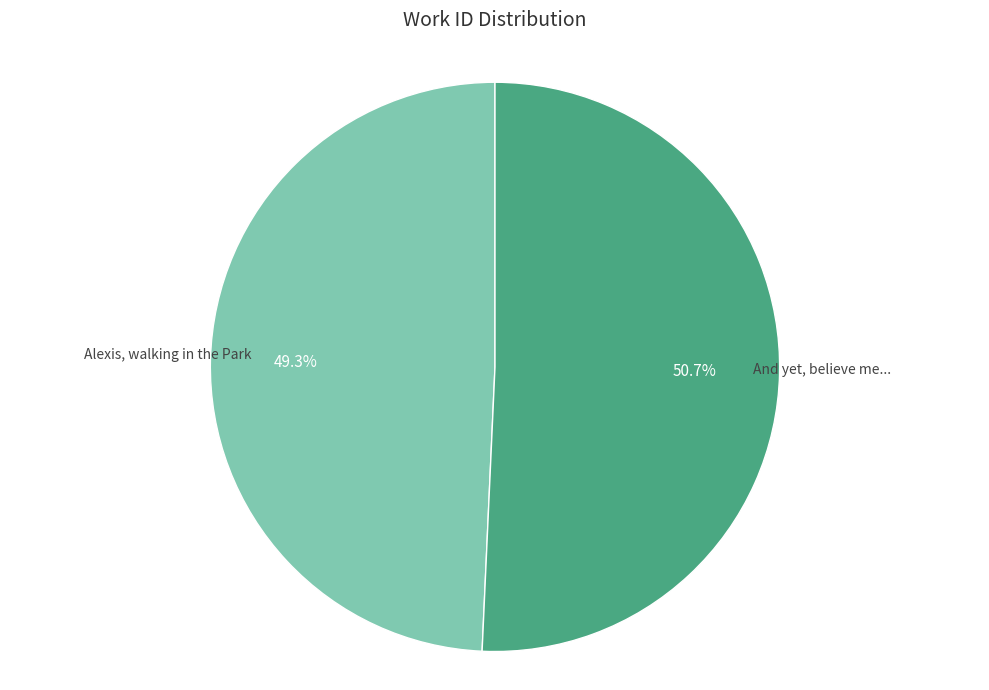

Is there a majority slice in this chart?

Yes